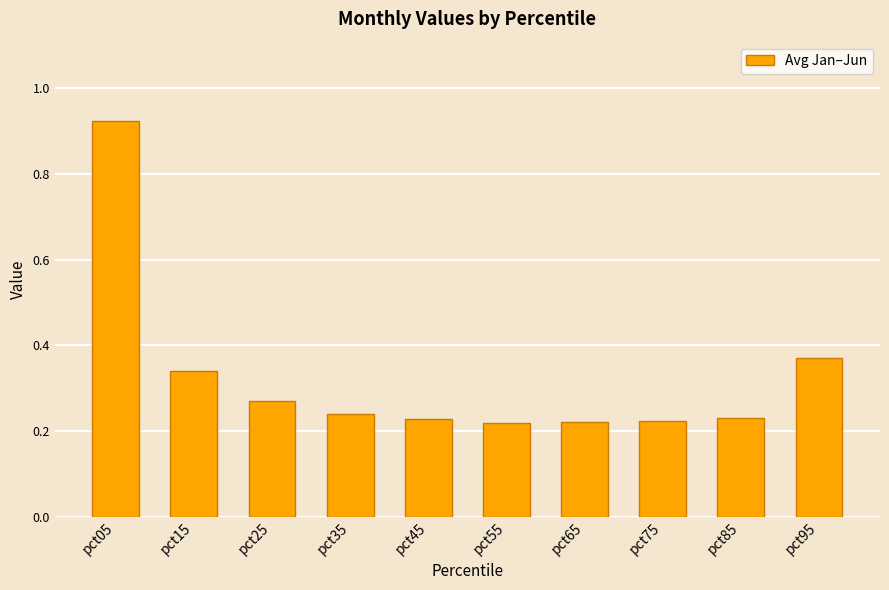

Count the values in the range 0 to 1.

10